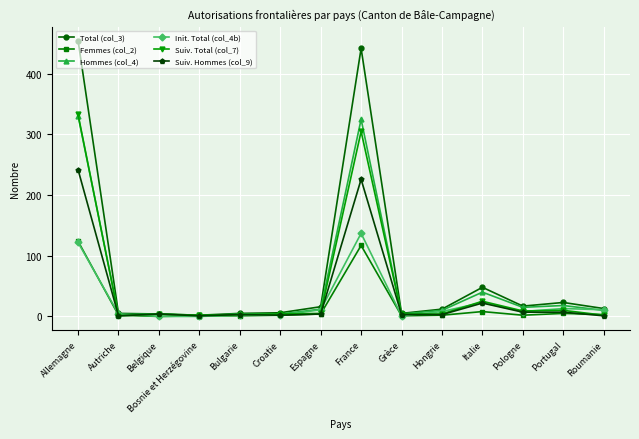

True or false: Femmes (col_2) has more than 0 interior local peaks.

True